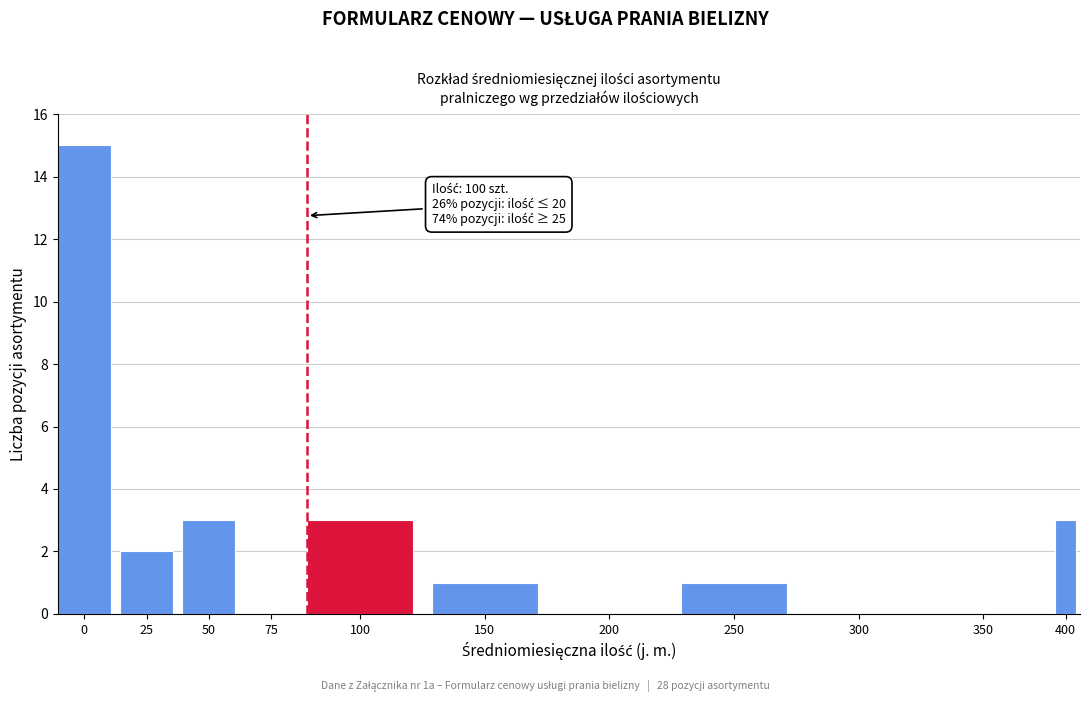

Reading left to right, extract all data points from this chart.

0=15	25=2	50=3	75=0	100=3	150=1	200=0	250=1	300=0	350=0	400=3